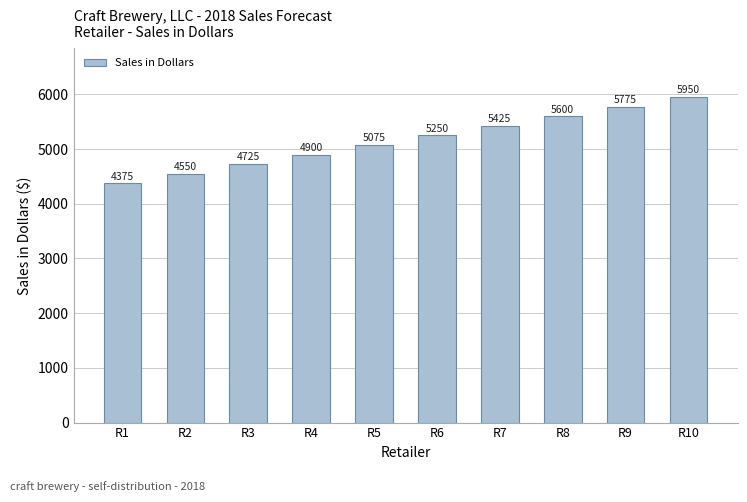

What is the ratio of the value at R7 to the value at R8?

1.0